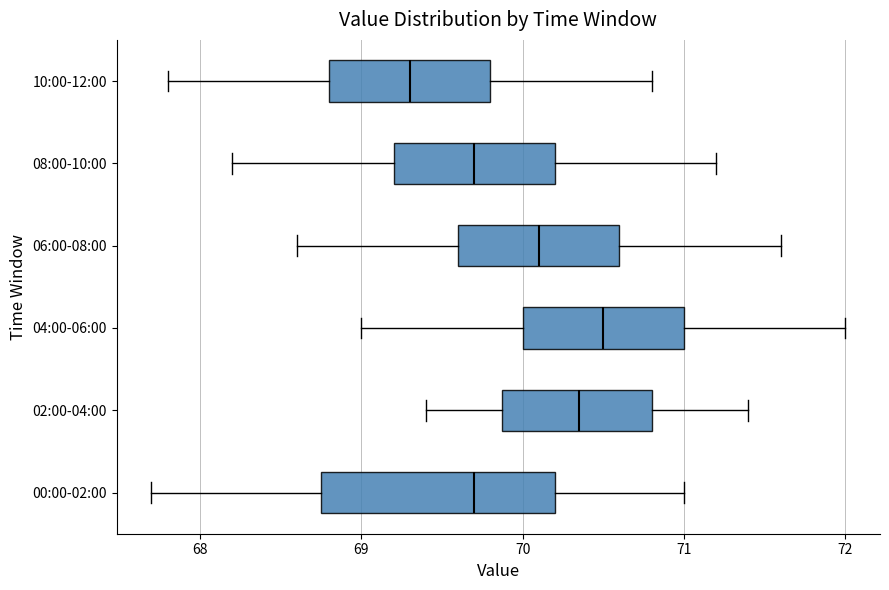

Reading bottom to top, read every box against the x-axis: the position of its median line, the range the box covers, and the ends of its whiskers. The values are not printed on the chart, so give them approximately, as read against the axis.

00:00-02:00: median 69.7, box 68.8 to 70.2, whiskers 67.7 to 71.0
02:00-04:00: median 70.4, box 69.9 to 70.8, whiskers 69.4 to 71.4
04:00-06:00: median 70.5, box 70.0 to 71.0, whiskers 69.0 to 72.0
06:00-08:00: median 70.1, box 69.6 to 70.6, whiskers 68.6 to 71.6
08:00-10:00: median 69.7, box 69.2 to 70.2, whiskers 68.2 to 71.2
10:00-12:00: median 69.3, box 68.8 to 69.8, whiskers 67.8 to 70.8